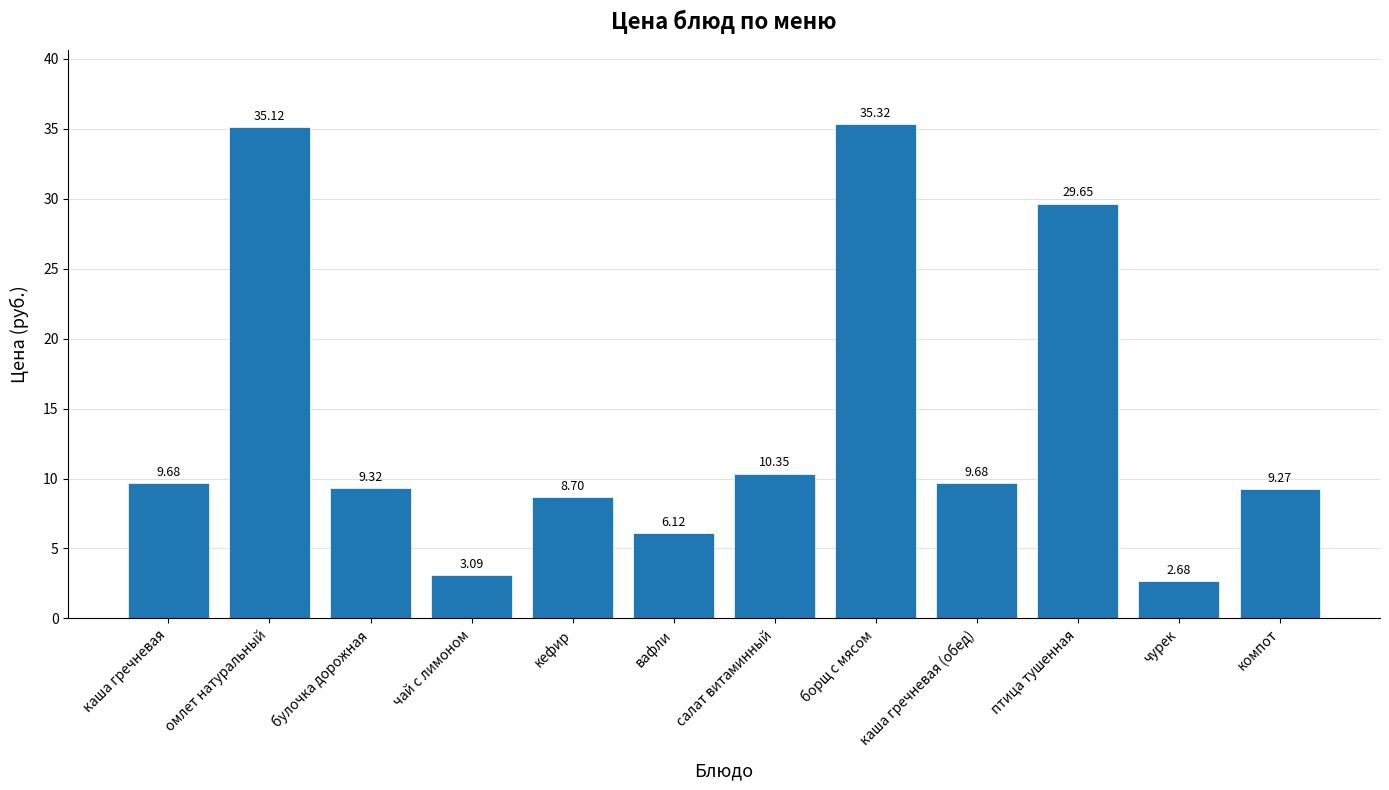

Which category has the lowest value across all series?

чурек